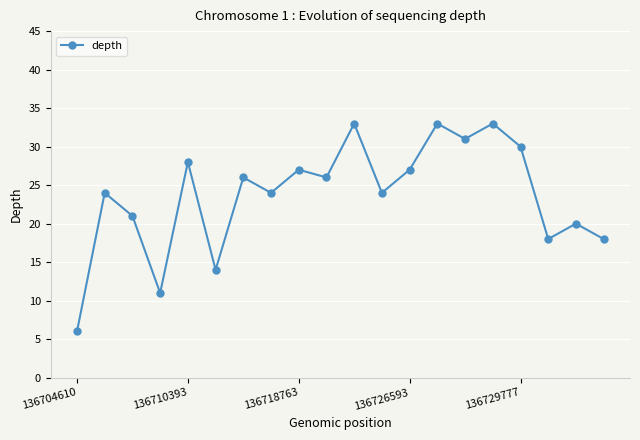

What is the maximum value shown in the chart?

33